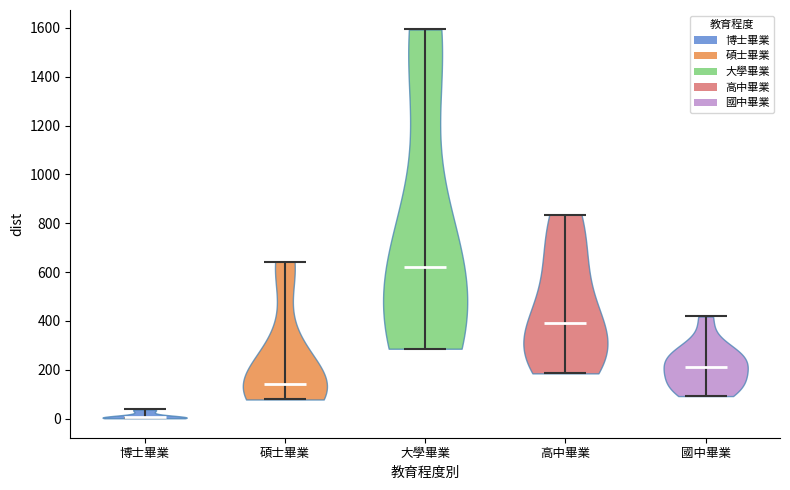

Reading left to right, read every violin against the y-axis: where its median line is, and the lowest and highest points it reaches. The values are not printed on the chart, so give them approximately, as read against the axis.

博士畢業: median line 0, lowest point 0, highest point 40
碩士畢業: median line 140, lowest point 80, highest point 640
大學畢業: median line 620, lowest point 280, highest point 1600
高中畢業: median line 400, lowest point 180, highest point 840
國中畢業: median line 220, lowest point 100, highest point 420